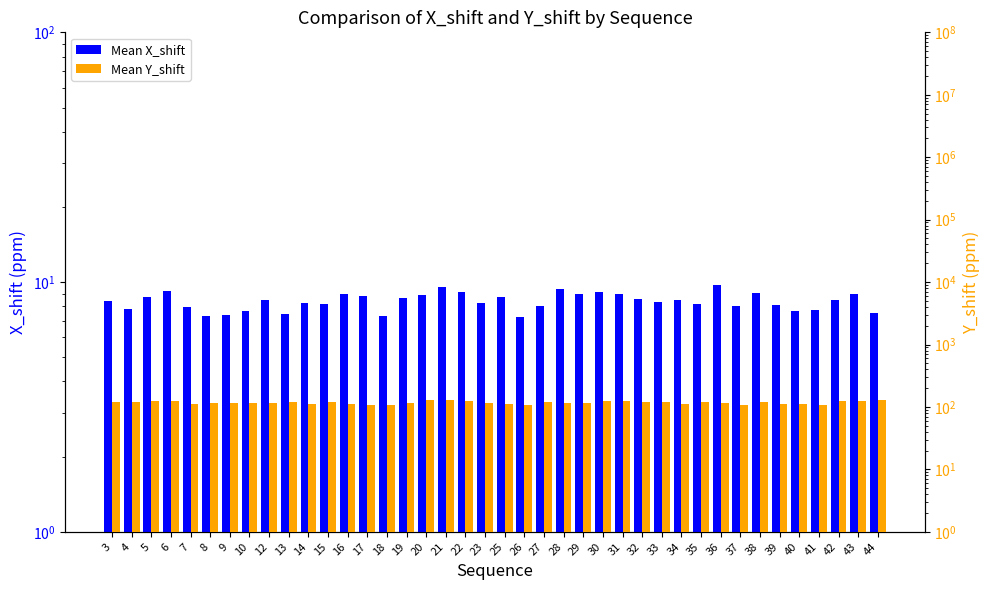

How many bars are there in each group?

2